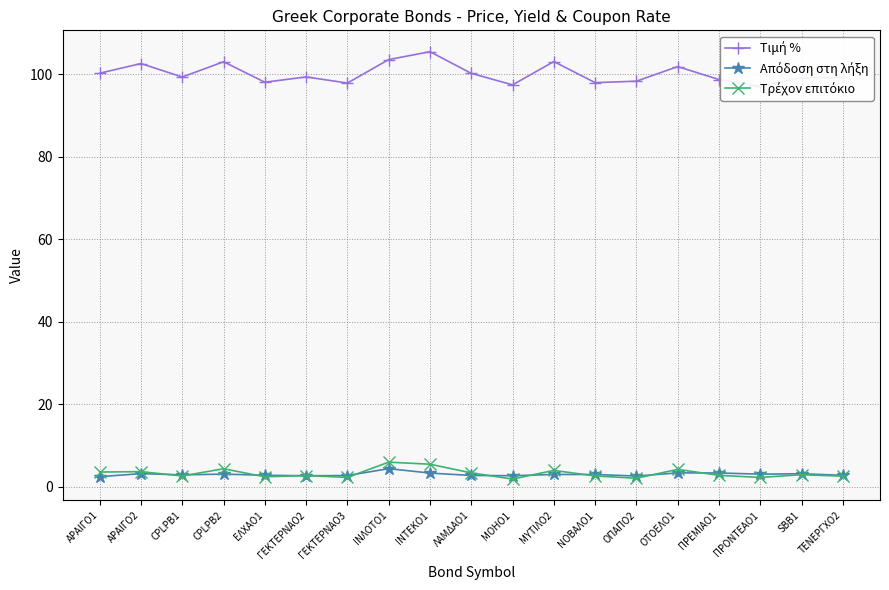

What are all the series names shown in the legend?

Τιμή %, Απόδοση στη λήξη, Τρέχον επιτόκιο